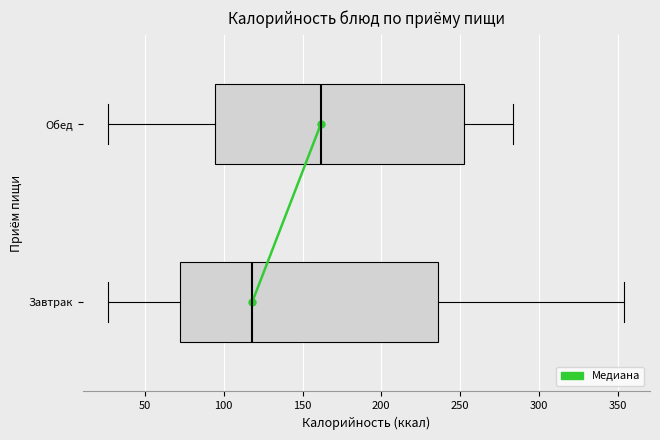

Reading bottom to top, read every box against the x-axis: the position of its median line, the range the box covers, and the ends of its whiskers. The values are not printed on the chart, so give them approximately, as read against the axis.

Завтрак: median 120, box 70 to 235, whiskers 25 to 355
Обед: median 160, box 95 to 255, whiskers 25 to 285